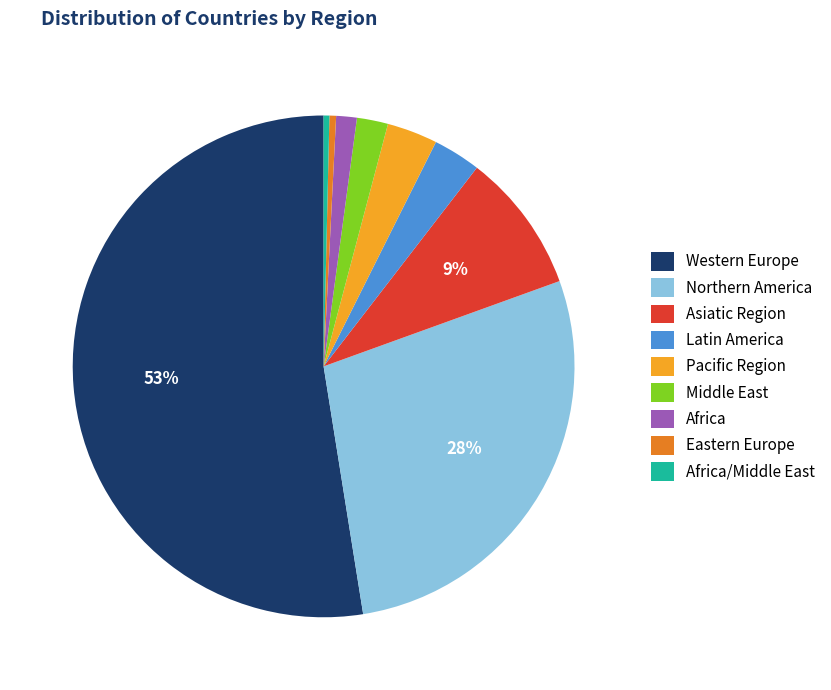

Is there any slice that represents more than half of the pie?

Yes